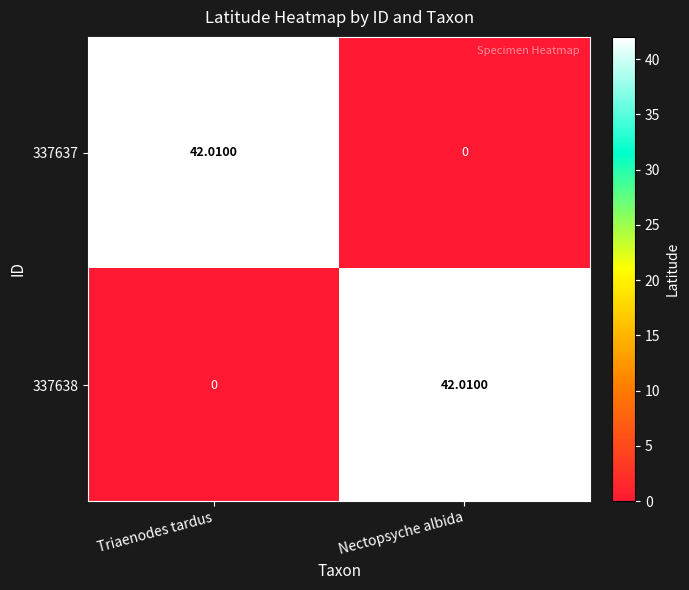

At which label is 337638 closest to 21?

Triaenodes tardus